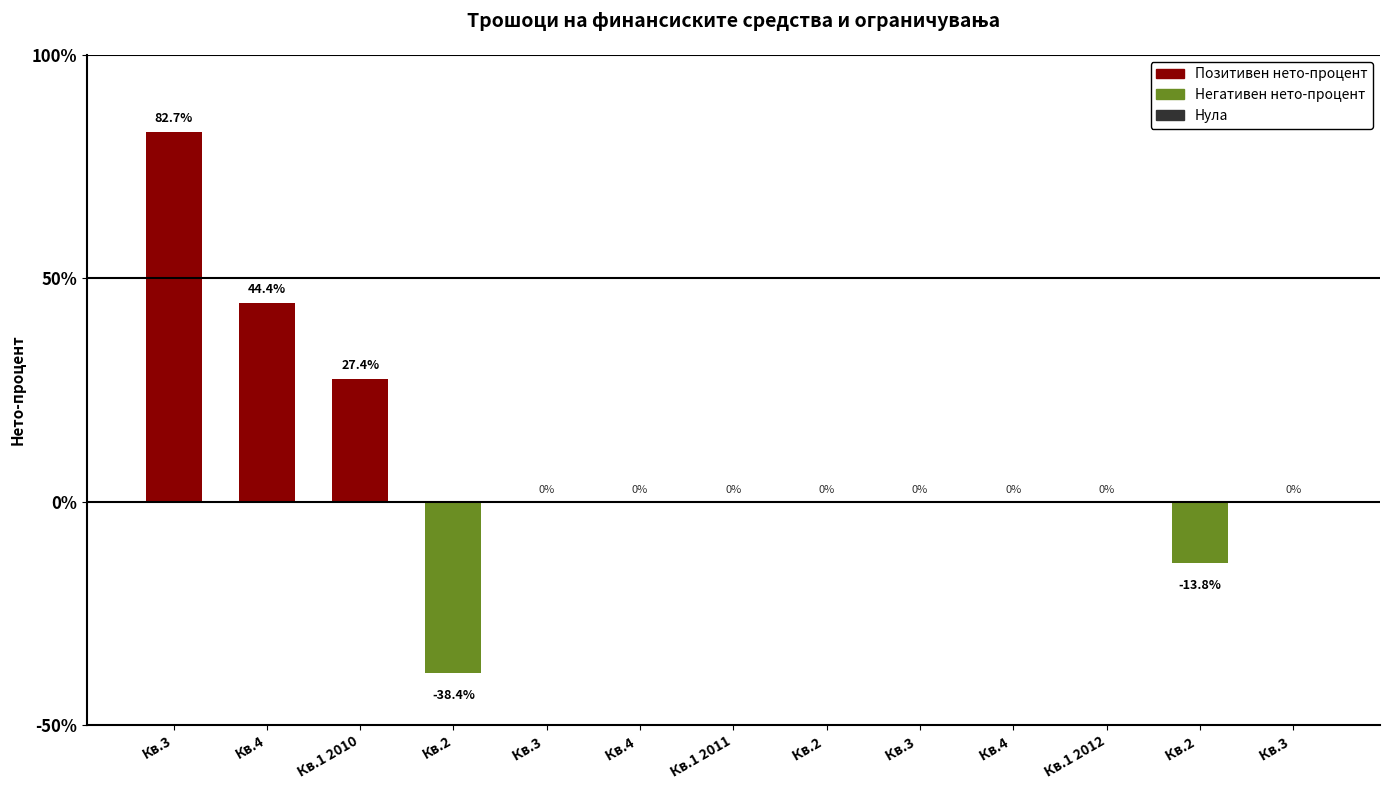

At which label does the data first exceed 0?

Кв.3